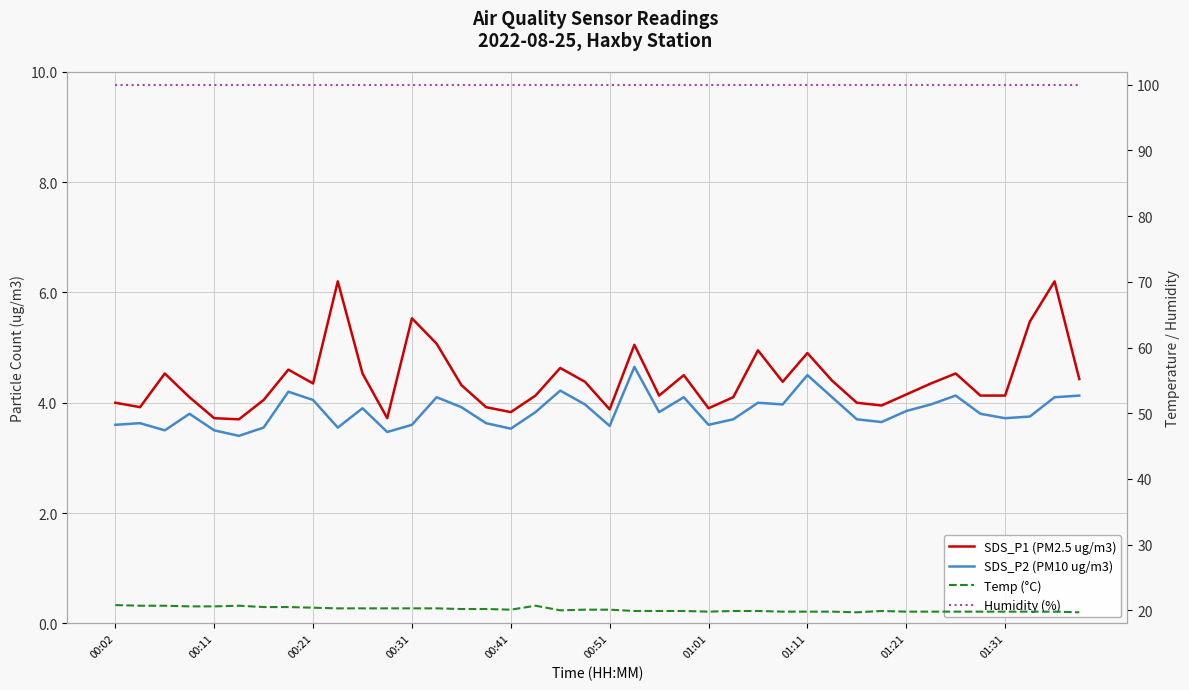

What is the difference between the Temp (°C) values at 00:02 and 30?

1.1